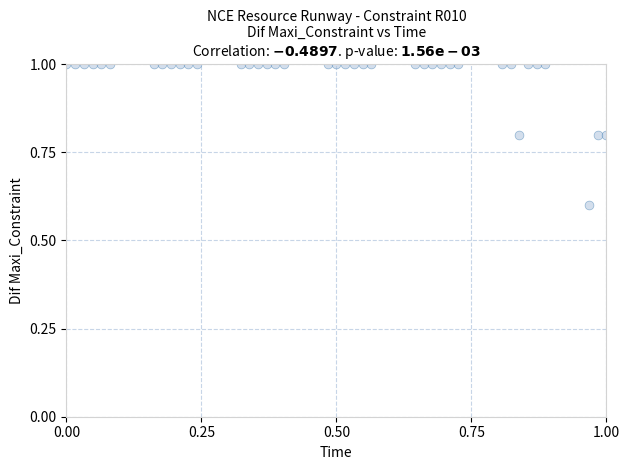

What is the range of Y values (max minus min)?

0.4